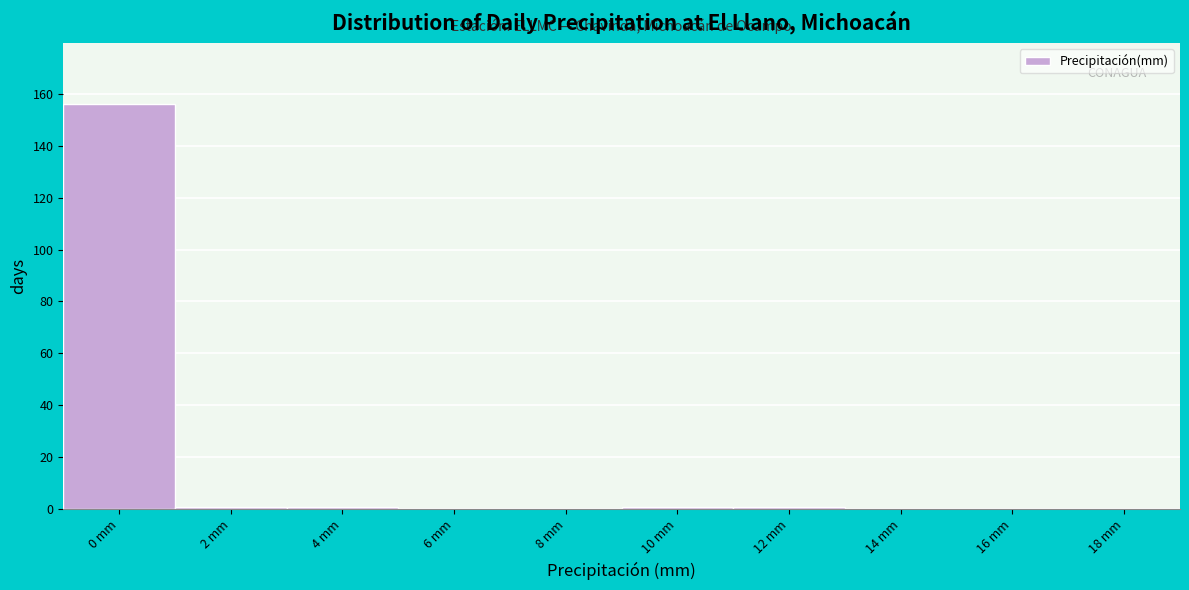

Reading right to left, what are all the values shown in this chart?

18 mm=0	16 mm=0	14 mm=0	12 mm=1	10 mm=1	8 mm=0	6 mm=0	4 mm=1	2 mm=1	0 mm=156